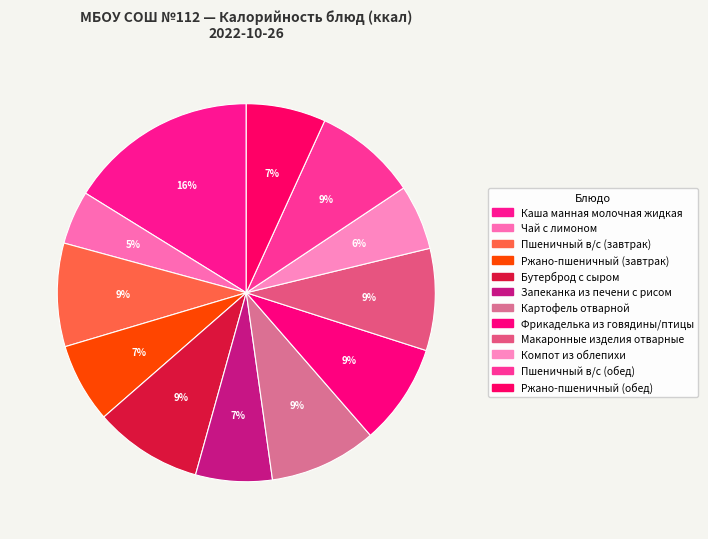

Is the sum of Ржано-пшеничный (завтрак) and Фрикаделька из говядины/птицы greater than half?

No